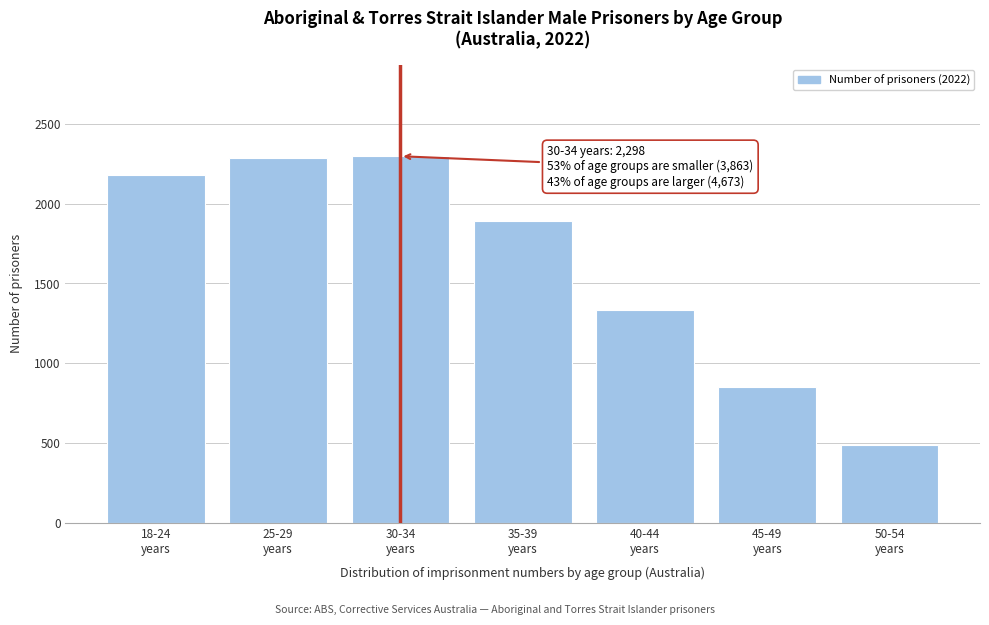

What is the maximum value shown in the chart?

2298